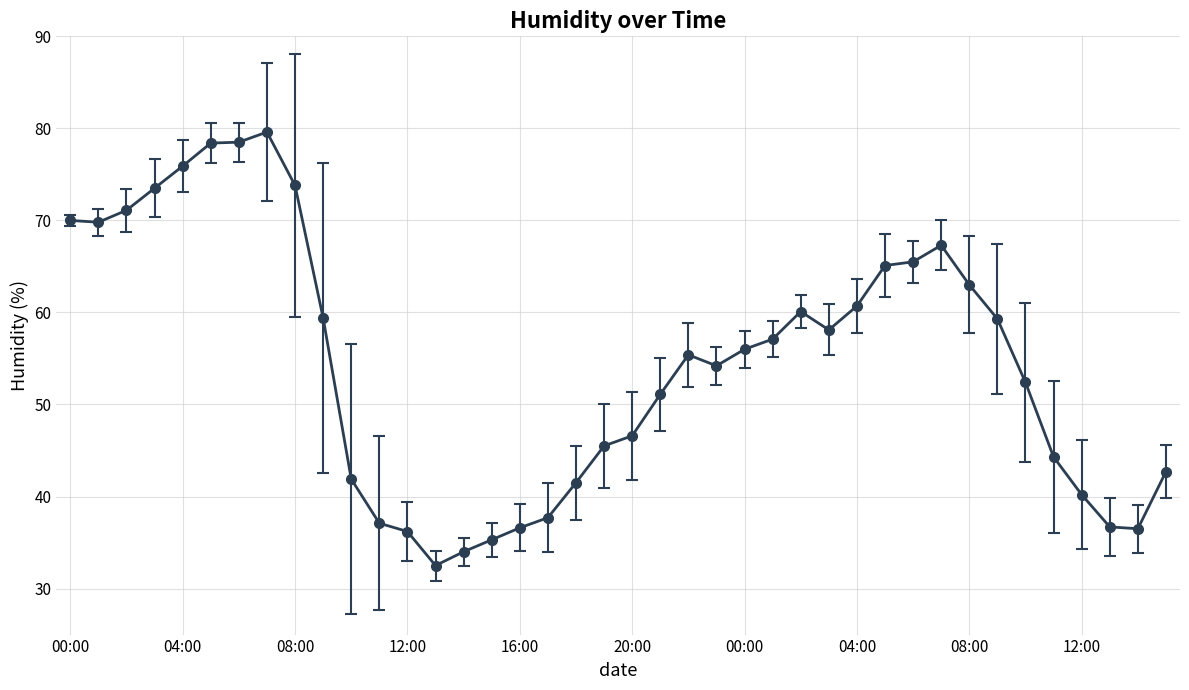

What is the minimum value shown in the chart?

32.5